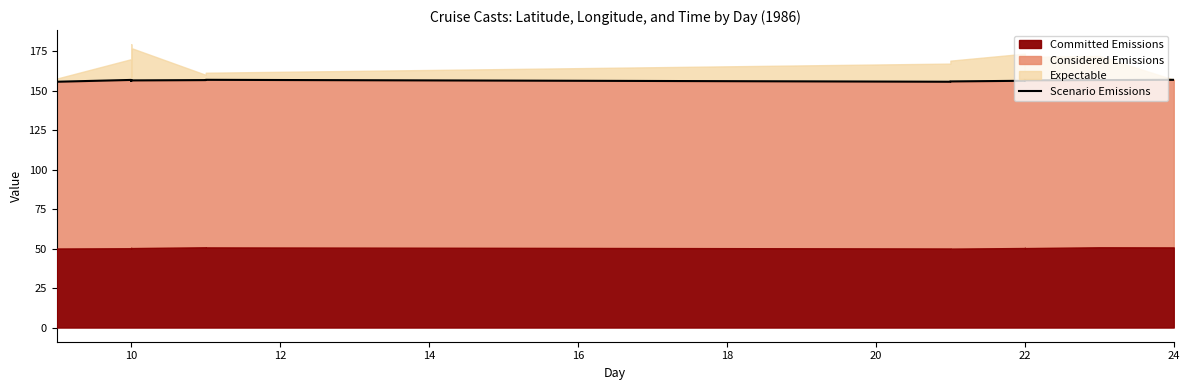

What is the difference between the maximum and minimum values?

1.2